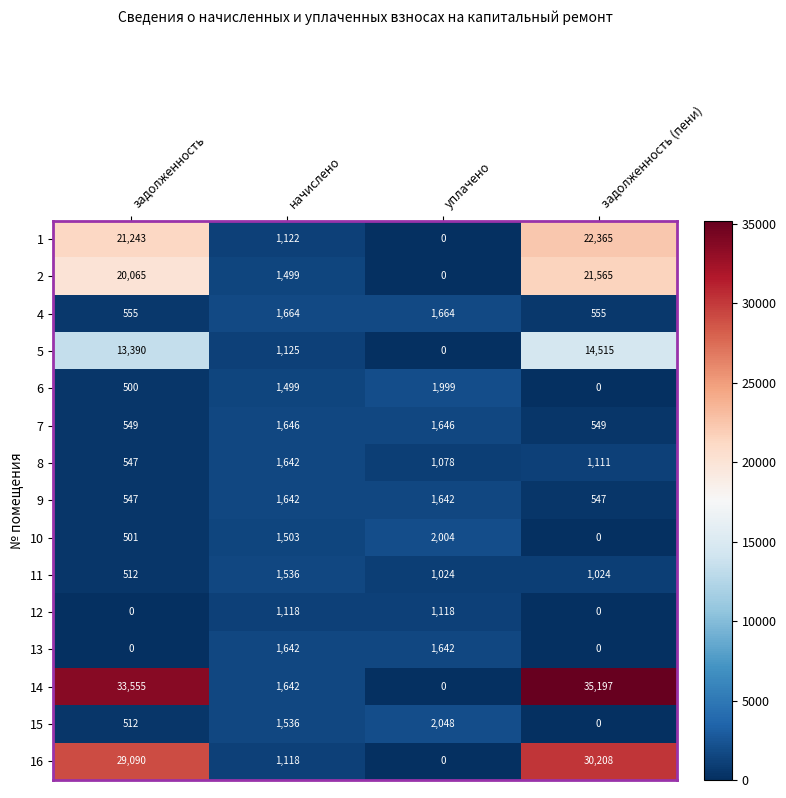

Which category has the highest value across all series?

задолженность (пени)